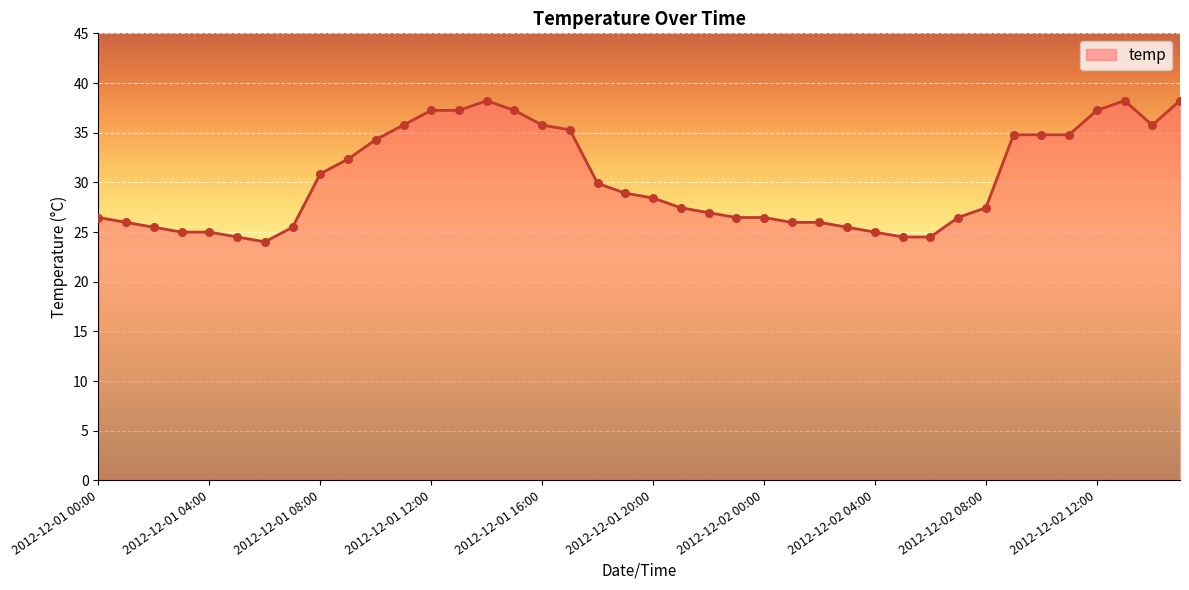

What is the greatest value displayed?

38.2